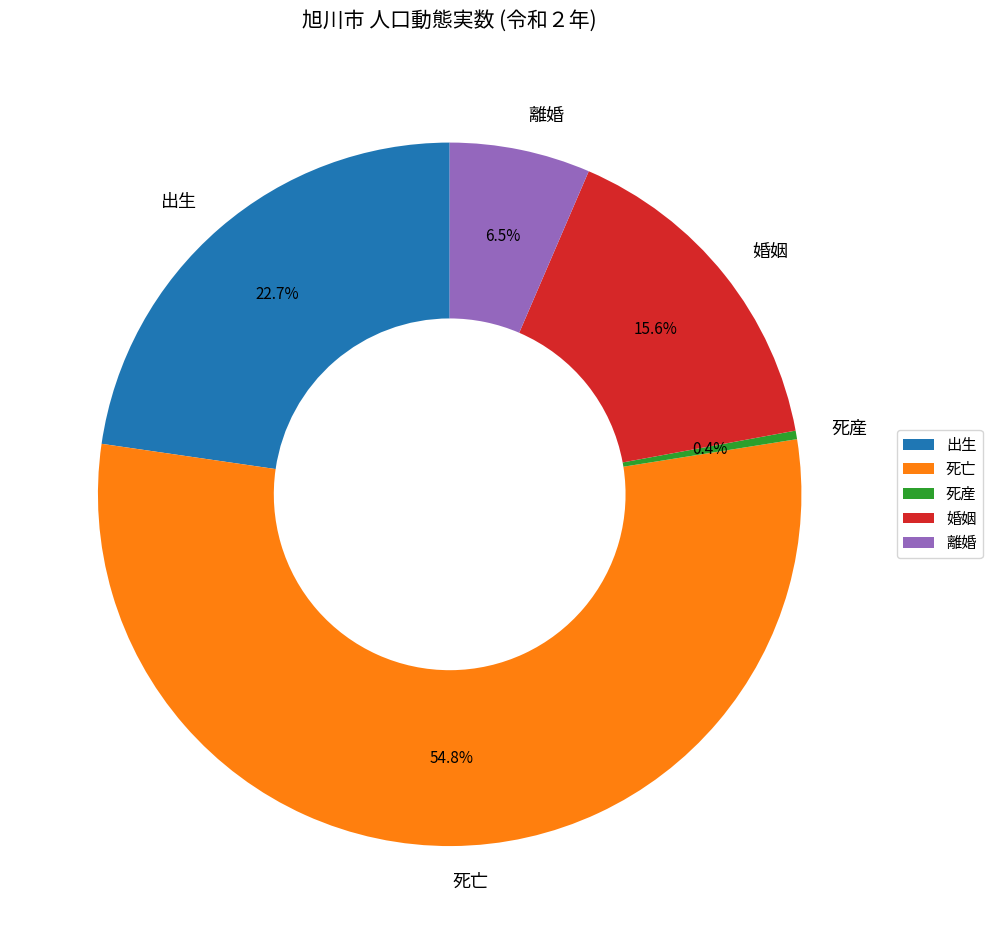

Count the number of slices in the pie.

5